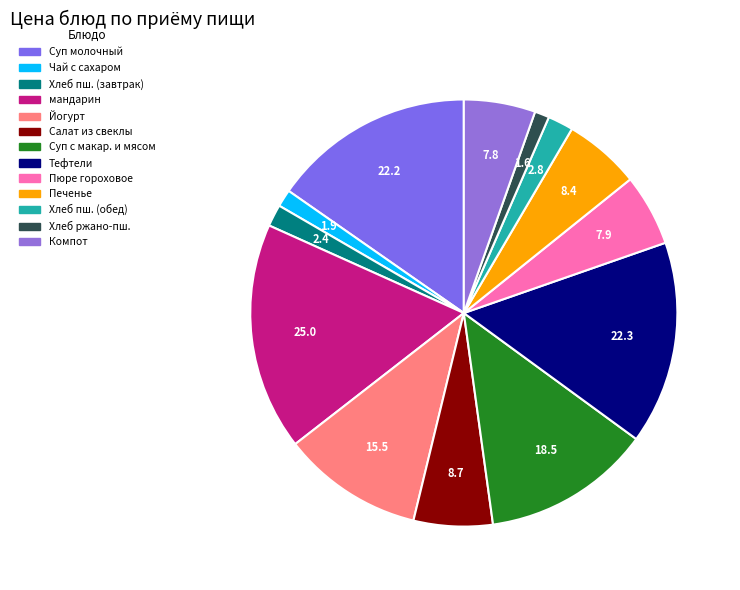

Which slice is the largest?

мандарин